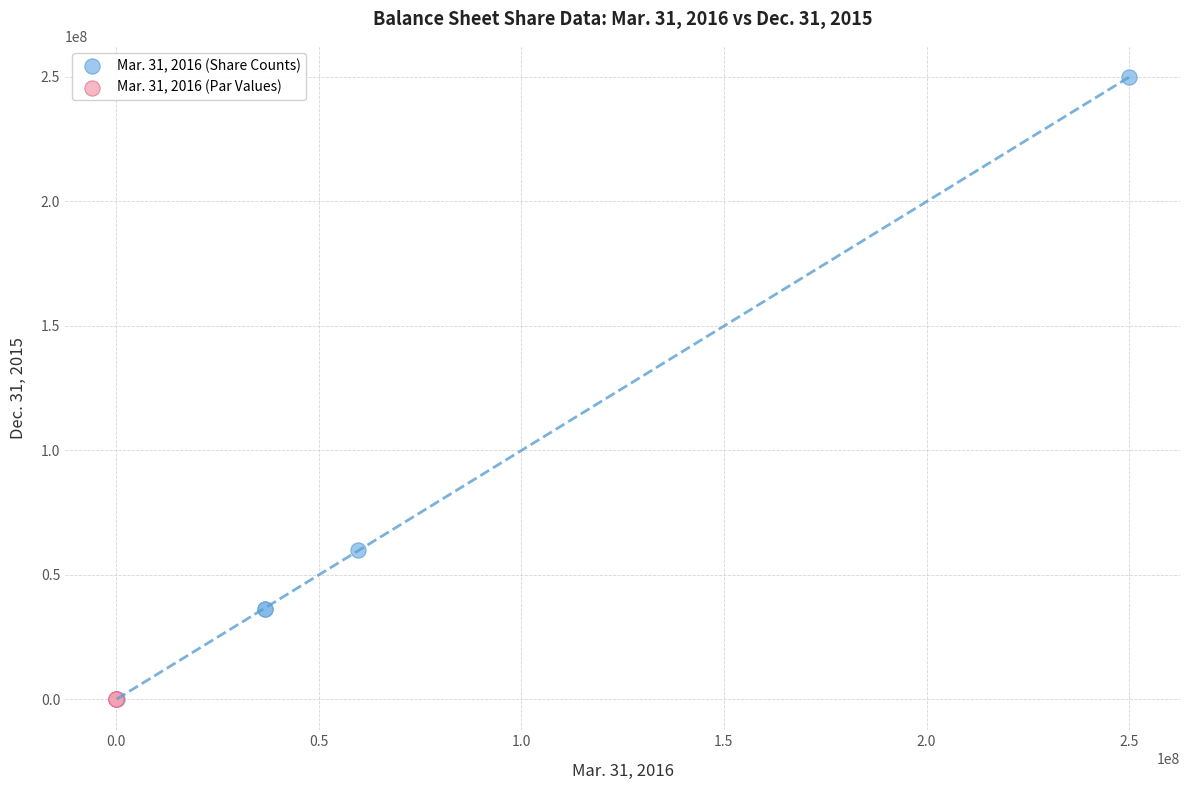

Which series has the largest Y range (max minus min)?

Mar. 31, 2016 (Share Counts)